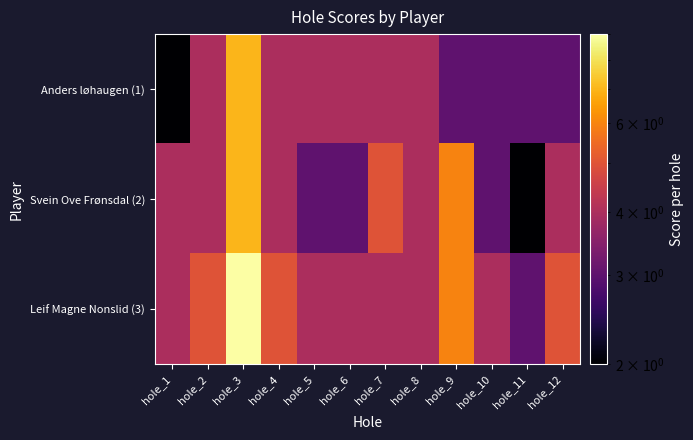

What is the spread (max minus min) of values at hole_10?

1